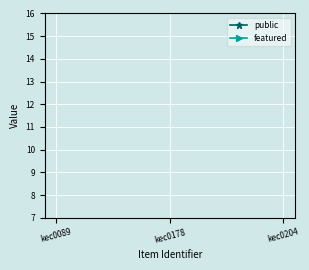

Does the chart display data point markers on the line(s)?

Yes